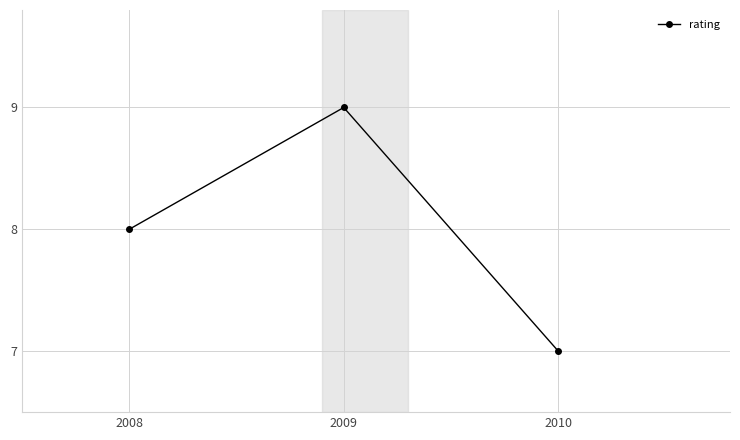

What is the average value?

8